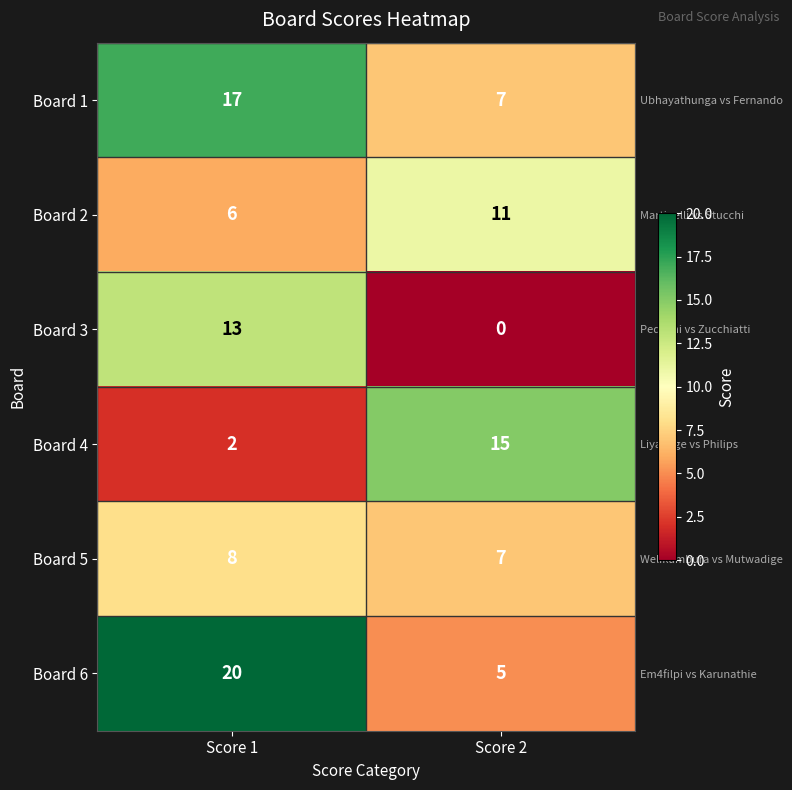

Which series changed the most between Score 1 and Score 2?

Board 6